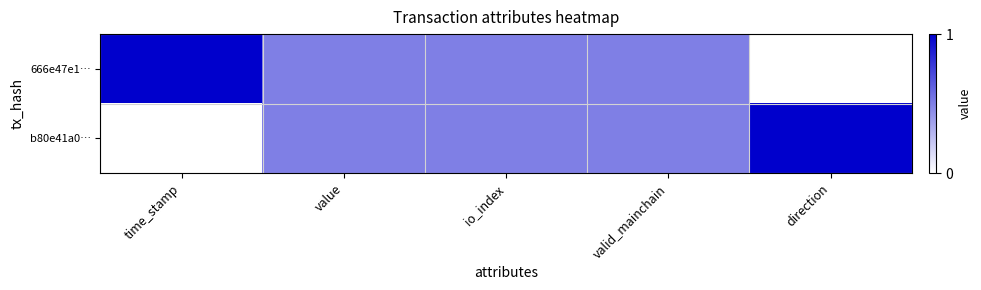

Reading left to right, transcribe all the data shown in this chart.

666e47e1…: time_stamp=1.0	value=0.5	io_index=0.5	valid_mainchain=0.5	direction=0.0
b80e41a0…: time_stamp=0.0	value=0.5	io_index=0.5	valid_mainchain=0.5	direction=1.0